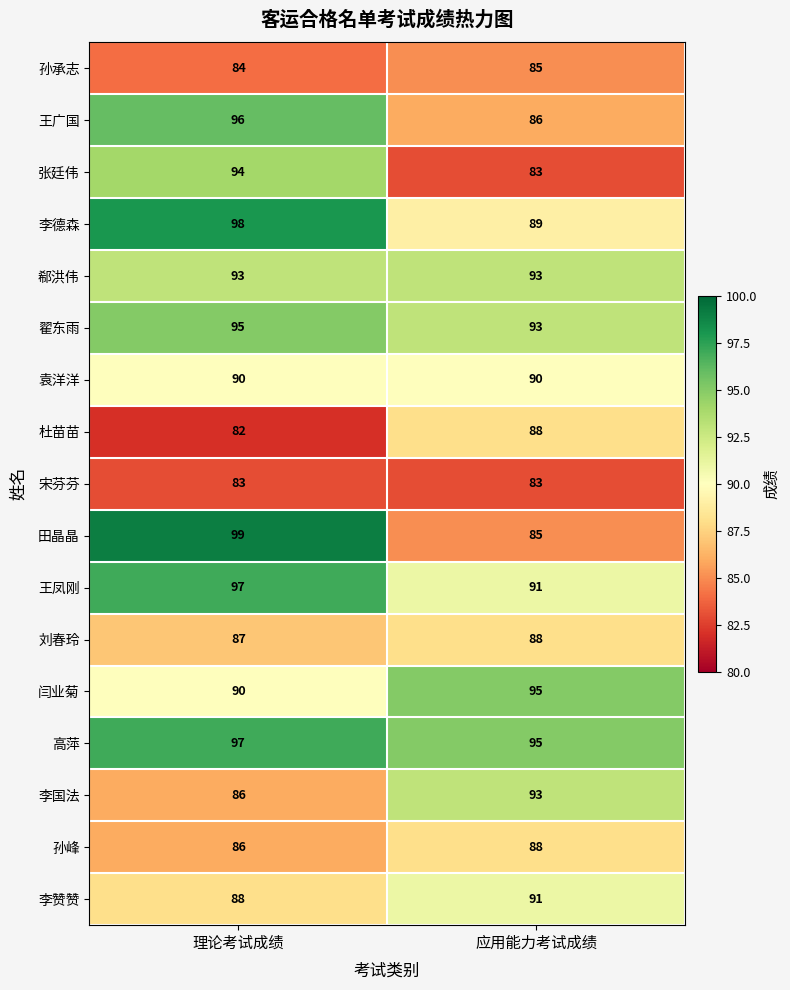

What is the smallest value displayed?

82